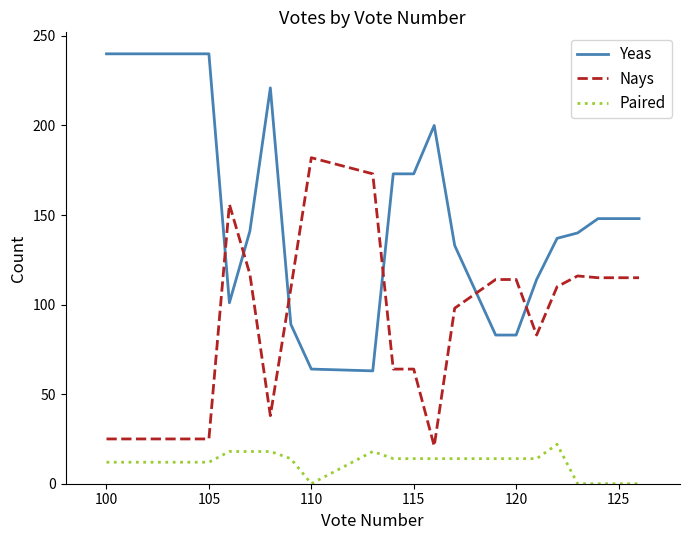

List the series in order of their peak value, highest first.

Yeas, Nays, Paired